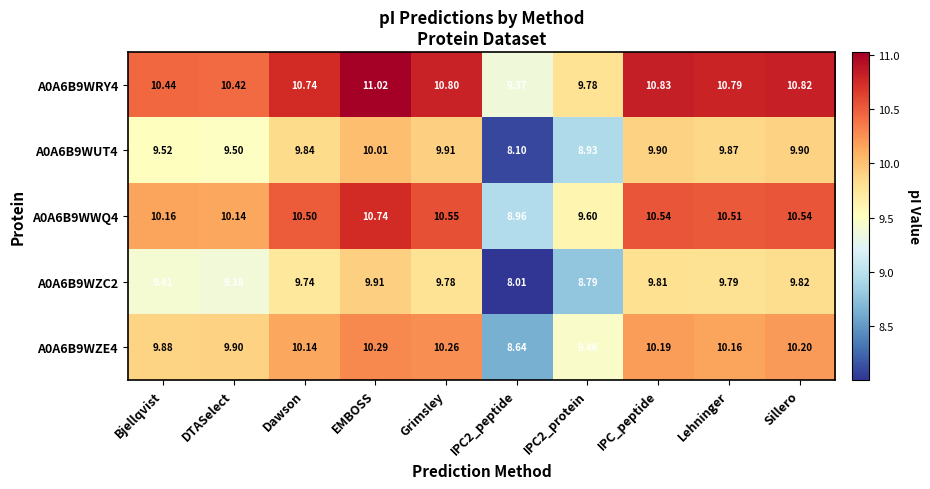

Where does the A0A6B9WRY4 series first go above 10?

Bjellqvist